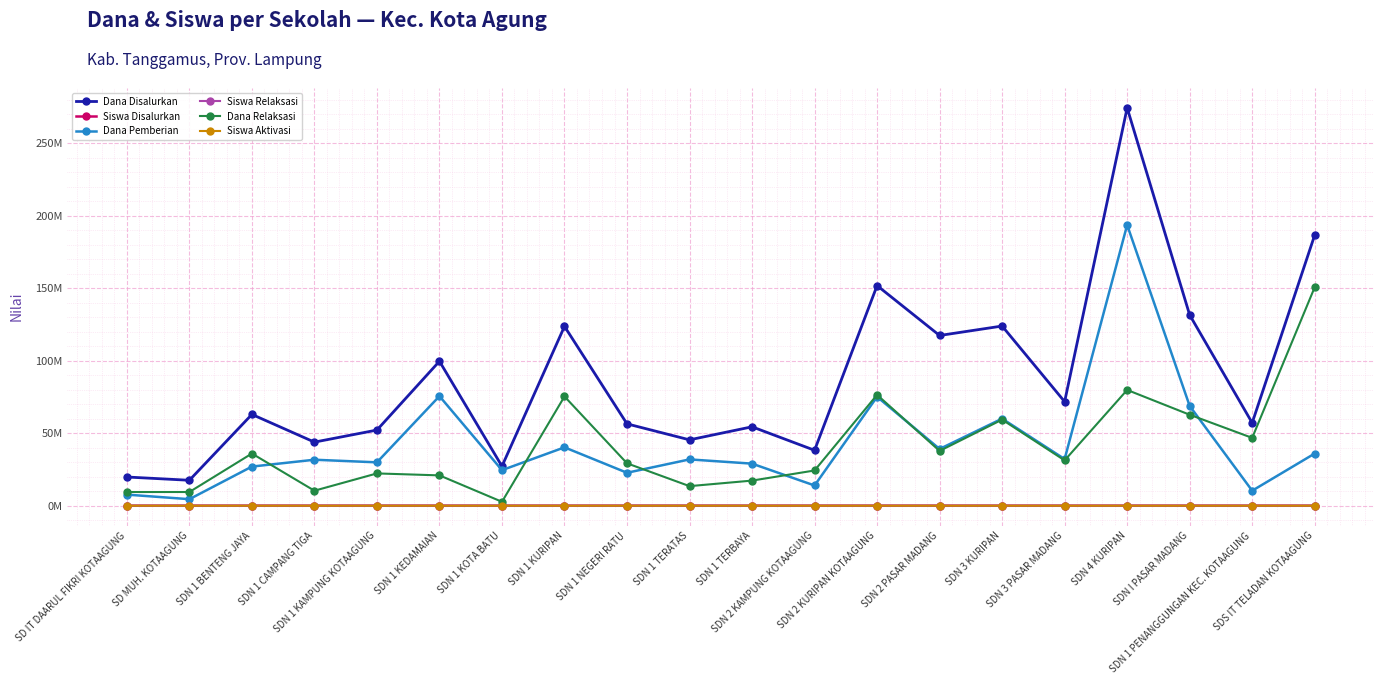

What is the label of the 16th point from the left?

SDN 3 PASAR MADANG